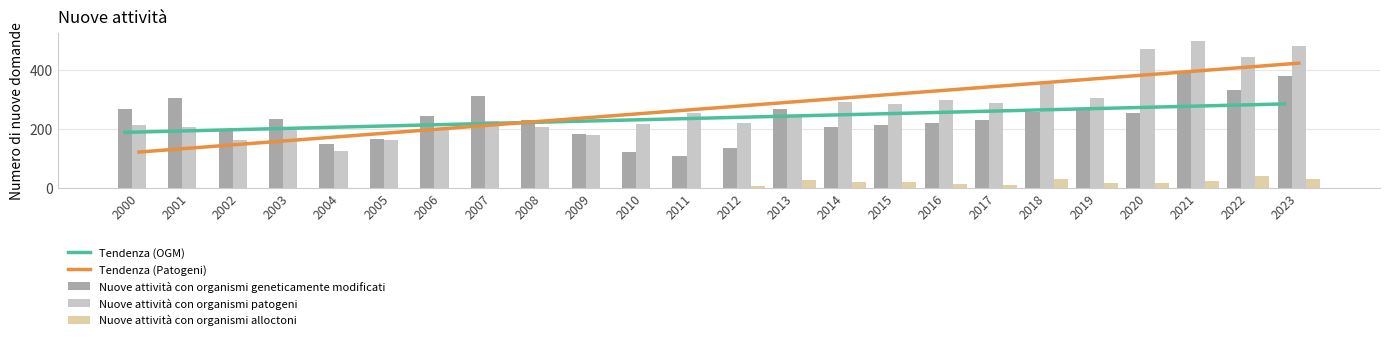

What is the approximate value of Nuove attività con organismi patogeni at 2013?

248